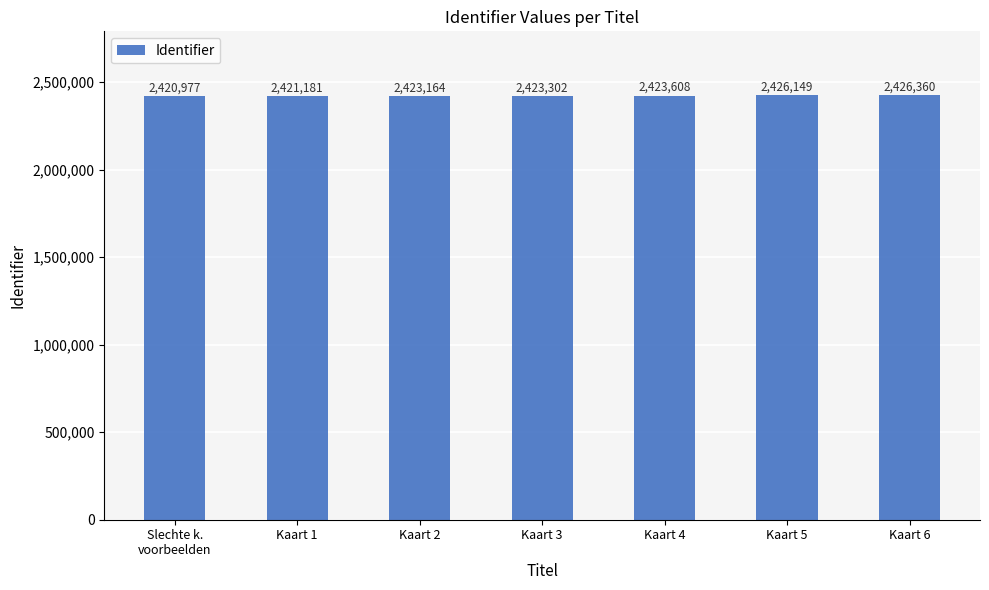

True or false: the data shows 2423608 at Kaart 4.

True